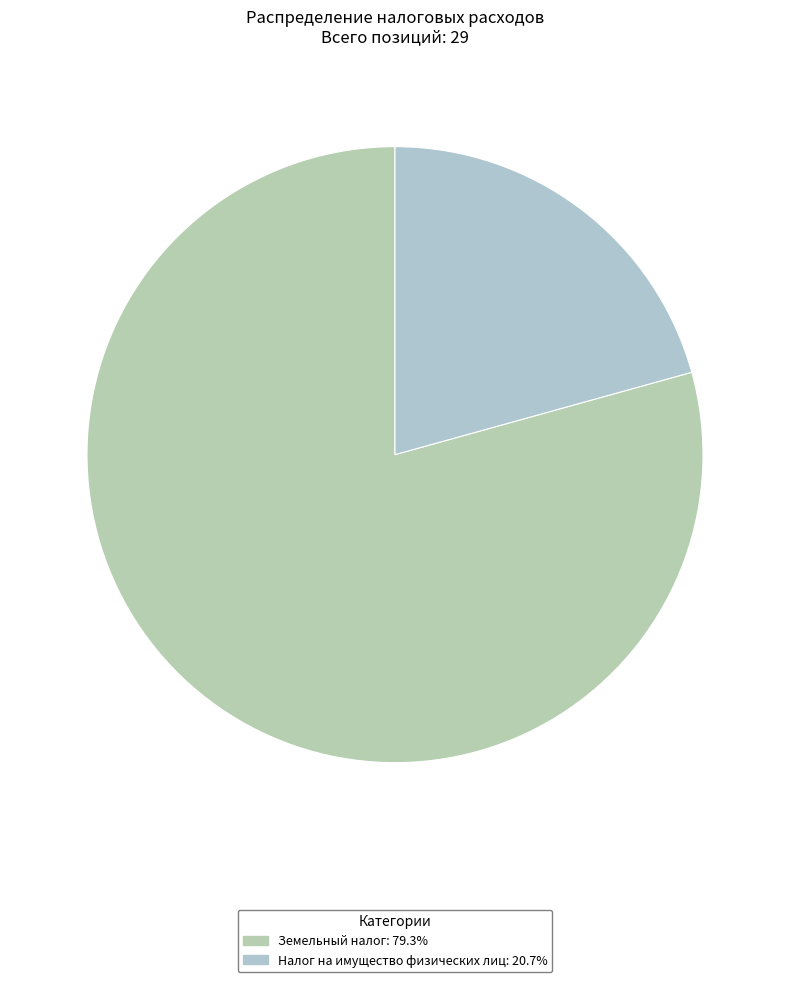

How many slices are in this pie chart?

2